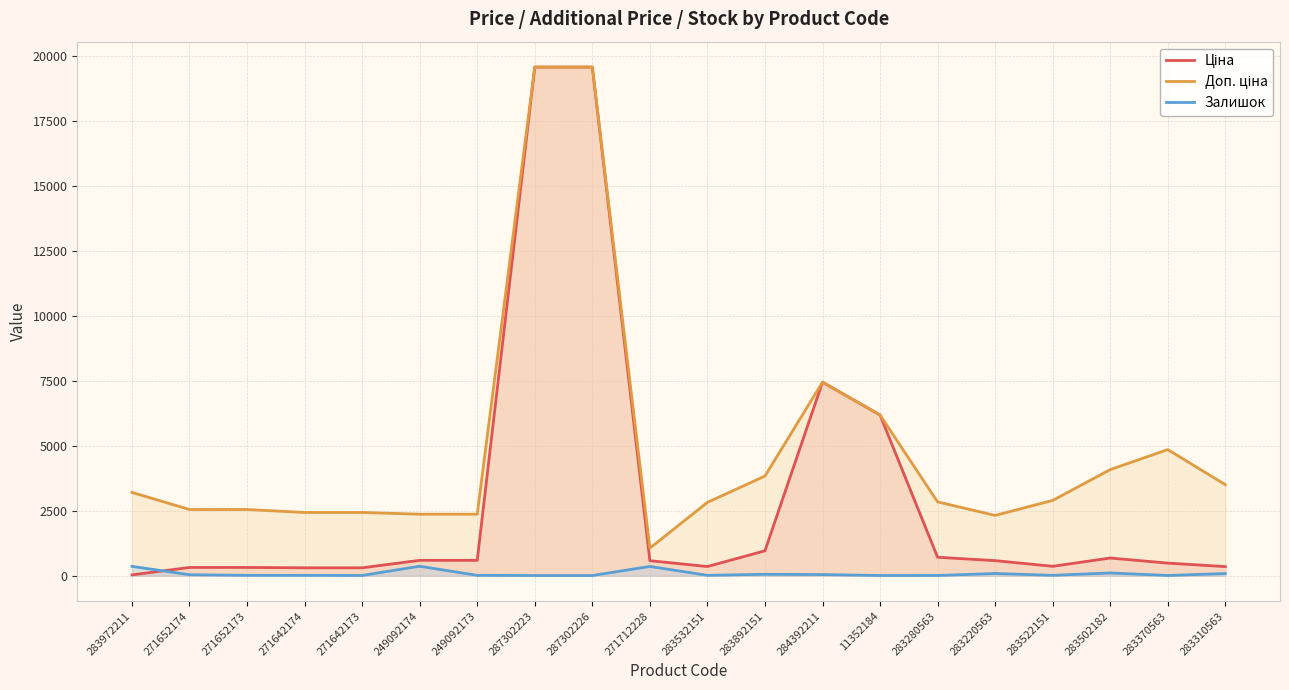

Reading left to right, what are all the values shown in this chart?

Ціна: 32.0	318.3	318.3	304.1	304.1	591.6	591.6	19564.9	19564.9	578.1	352.6	958.4	7444.6	6182.6	710.0	579.8	362.1	680.4	485.1	350.2
Доп. ціна: 3205.0	2546.4	2546.4	2432.8	2432.8	2366.5	2366.5	19564.9	19564.9	1060.0	2821.2	3833.8	7444.6	6182.6	2839.8	2319.2	2896.6	4082.3	4851.4	3502.5
Залишок: 360.0	38.0	15.0	14.0	10.0	365.0	14.0	7.0	7.0	357.0	15.0	55.0	44.0	8.0	9.0	86.0	15.0	106.0	9.0	85.0